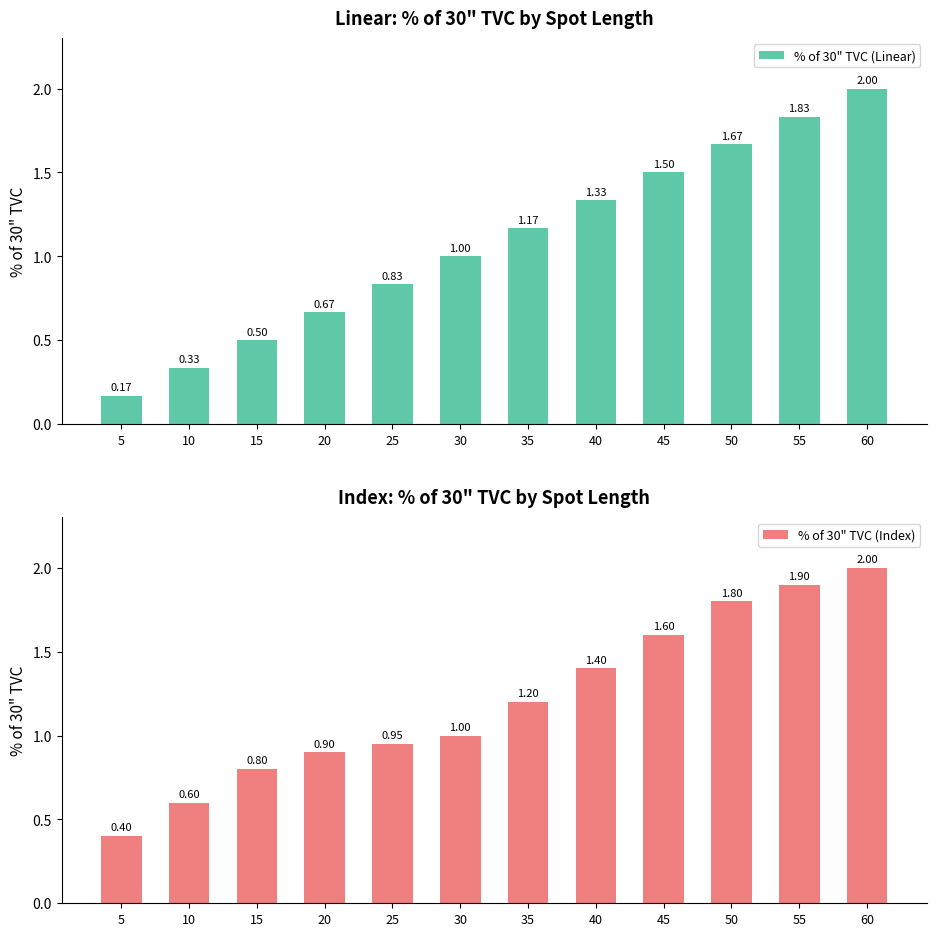

What is the minimum value for % of 30" TVC (Linear)?

0.2